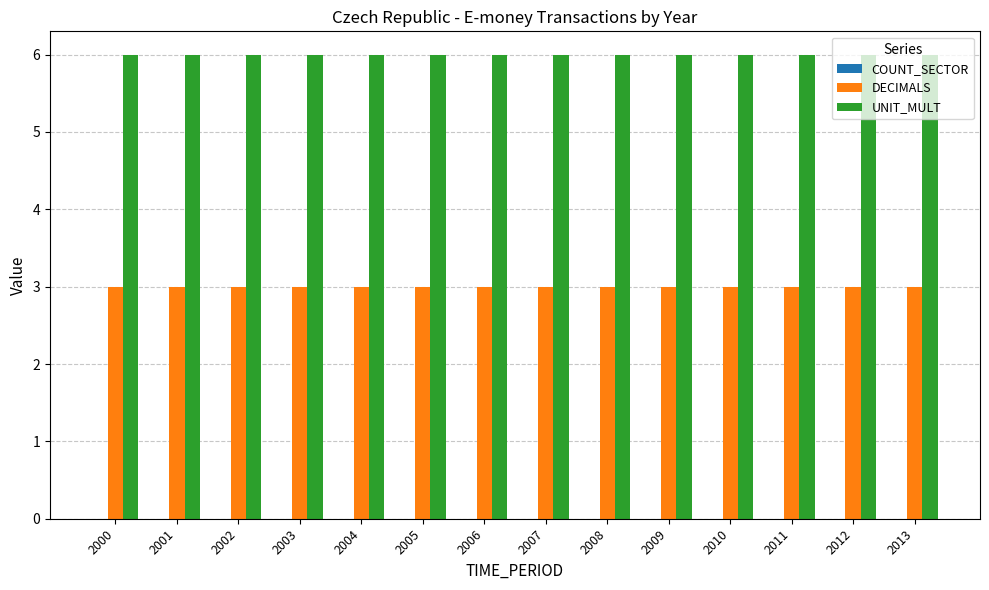

True or false: DECIMALS has a value of 4 at 2000.

False